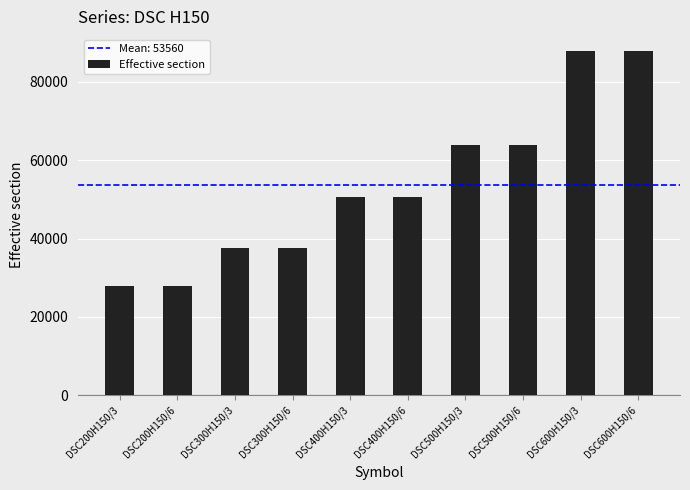

What is the sum of the values at DSC200H150/6 and DSC400H150/3?

78500